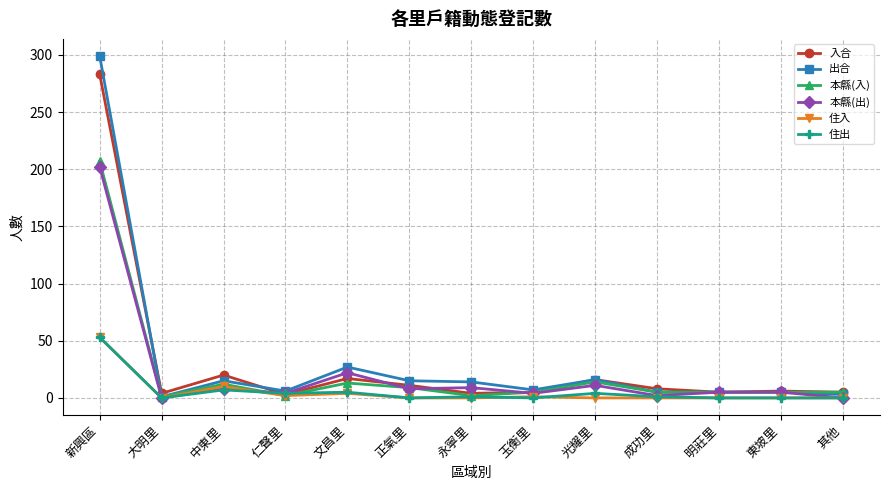

Is it true that 本縣(出) equals 34 at 文昌里?

False